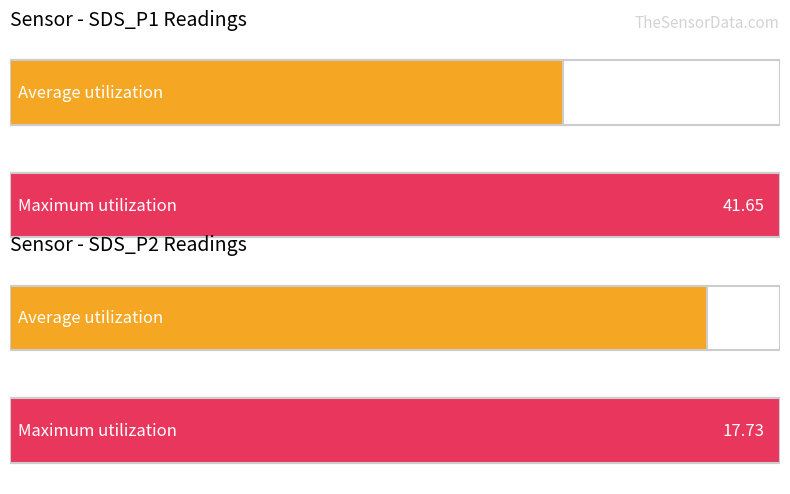

What is the sum of all Average utilization values?

45.9